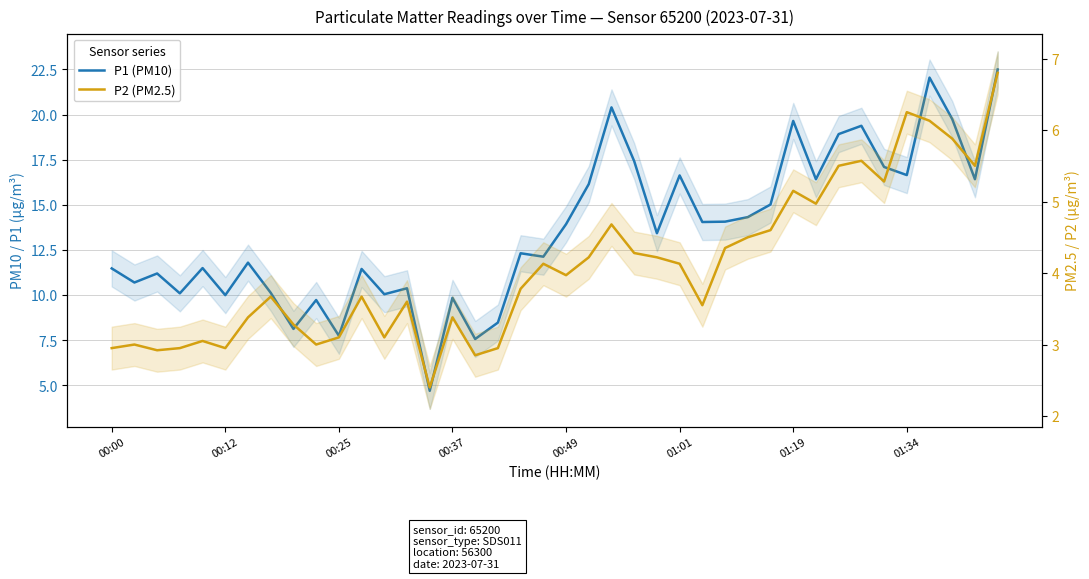

True or false: P1 (PM10) and P2 (PM2.5) intersect in this chart.

False